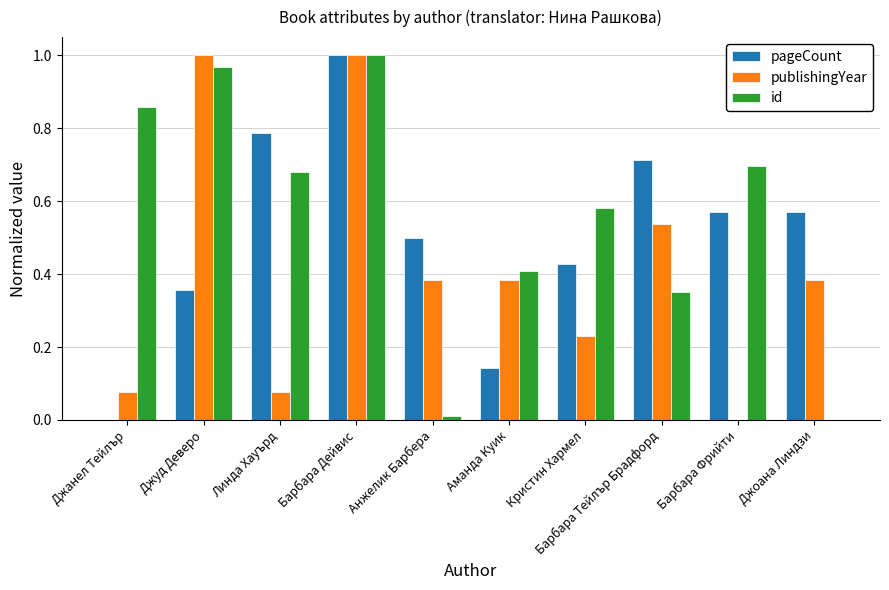

The id series shows 0.5 at Джуд Деверо. True or false?

False